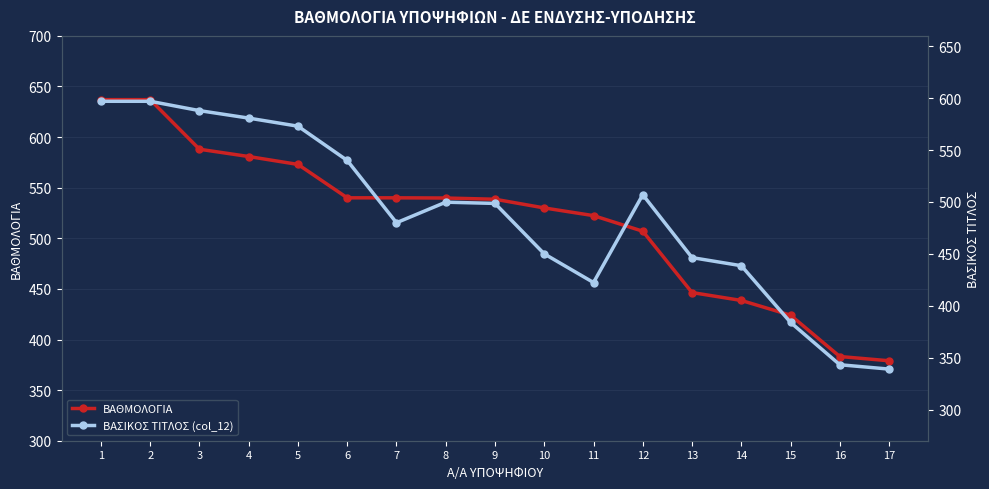

The value of ΒΑΣΙΚΟΣ ΤΙΤΛΟΣ (col_12) at 7 is 688.7. True or false?

False